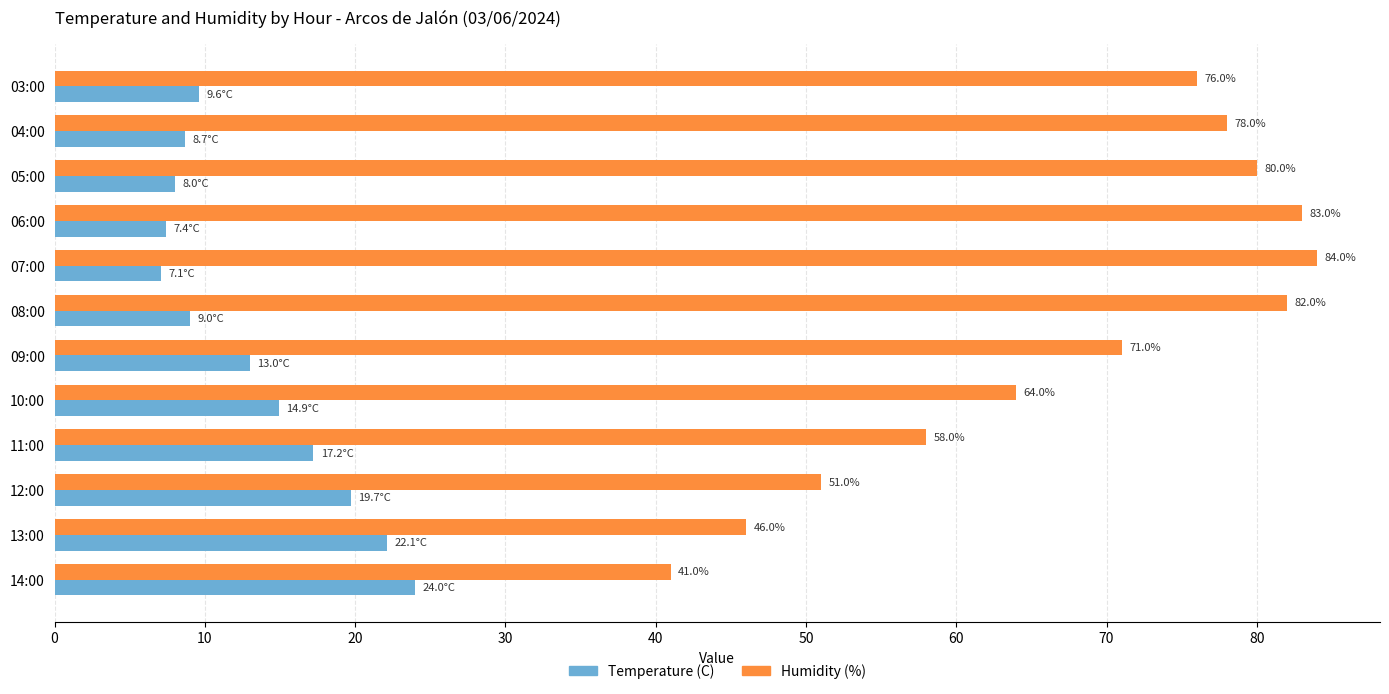

List the series in order of their peak value, lowest first.

Temperature (C), Humidity (%)